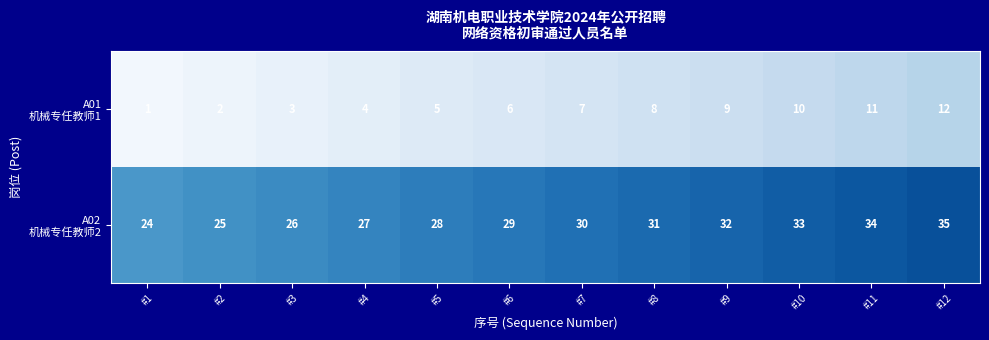

What is the difference between the highest and lowest values at #1?

23